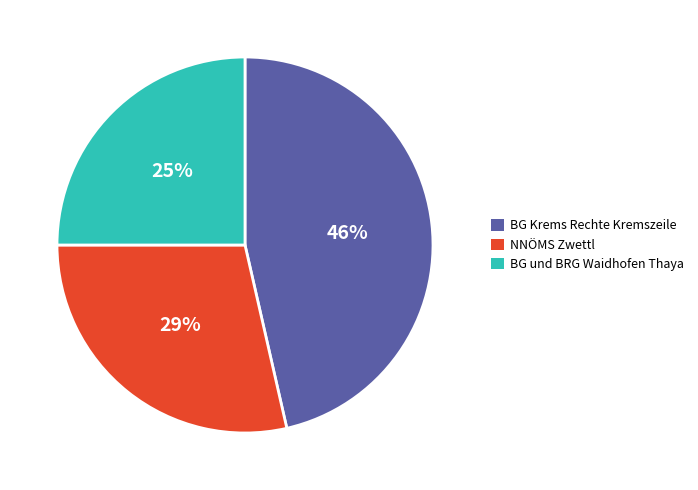

Is the sum of NNÖMS Zwettl and BG Krems Rechte Kremszeile greater than half?

Yes